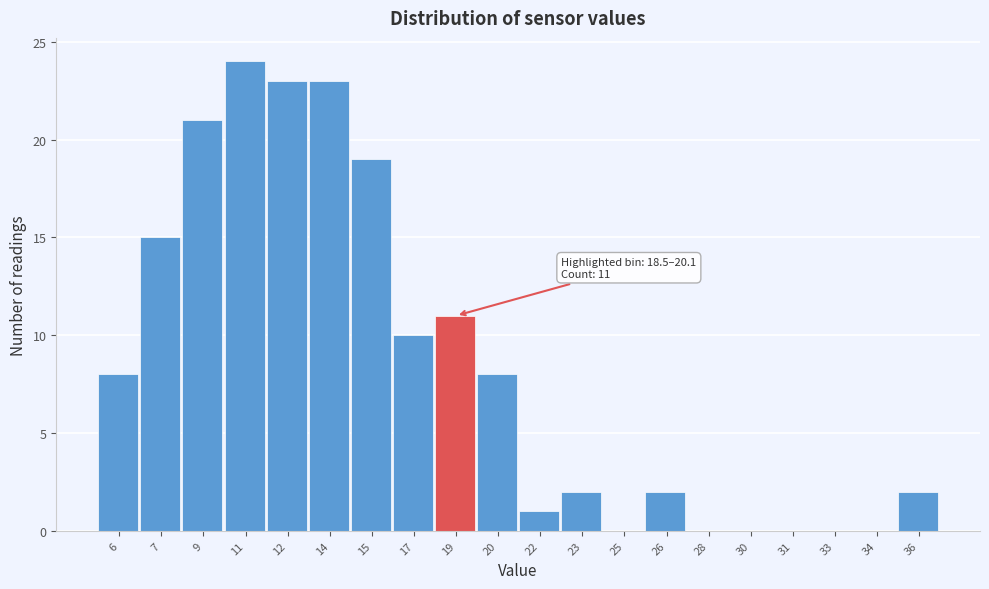

Reading left to right, transcribe all the data shown in this chart.

6=8	7=15	9=21	11=24	12=23	14=23	15=19	17=10	19=11	20=8	22=1	23=2	25=0	26=2	28=0	30=0	31=0	33=0	34=0	36=2